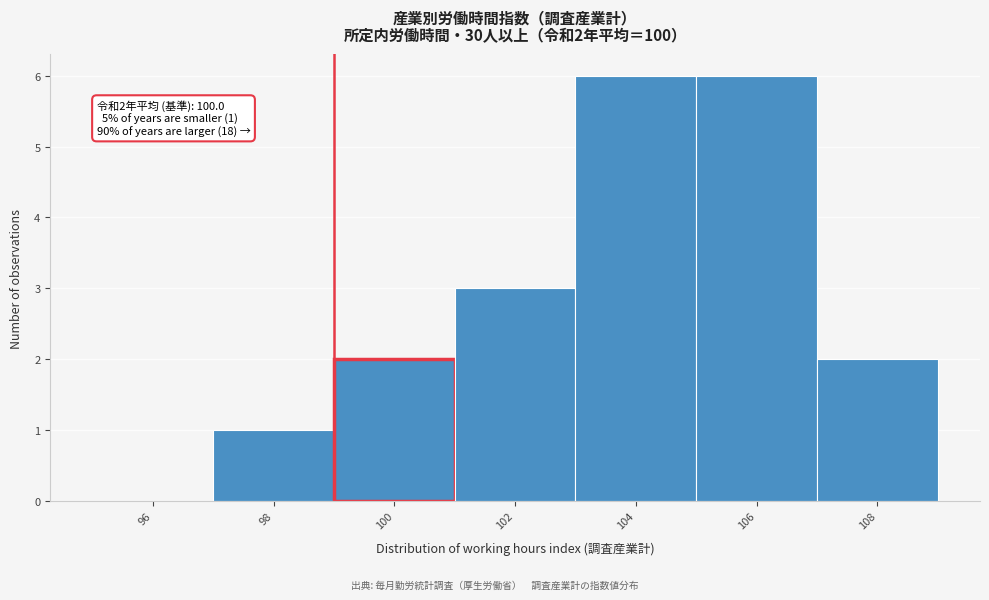

Reading right to left, list all the values displayed in this chart.

108=2	106=6	104=6	102=3	100=2	98=1	96=0